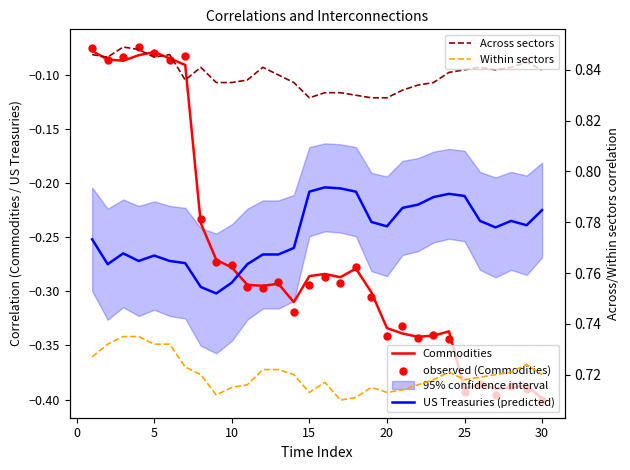

Which series has the largest Y range (max minus min)?

observed (Commodities)